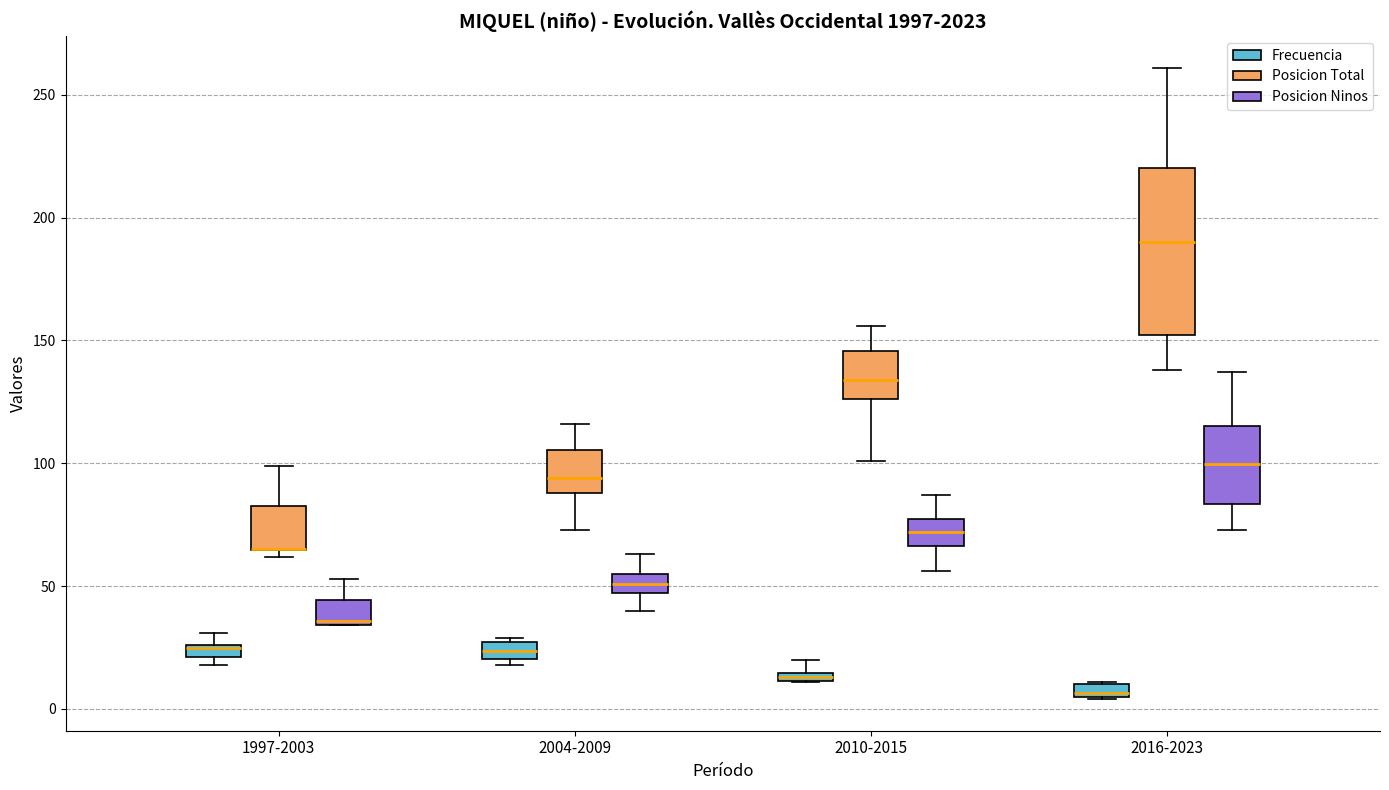

Comparing the boxes themselves (not the whiskers), which one is the tallest?

2016-2023 (Posicion Total)